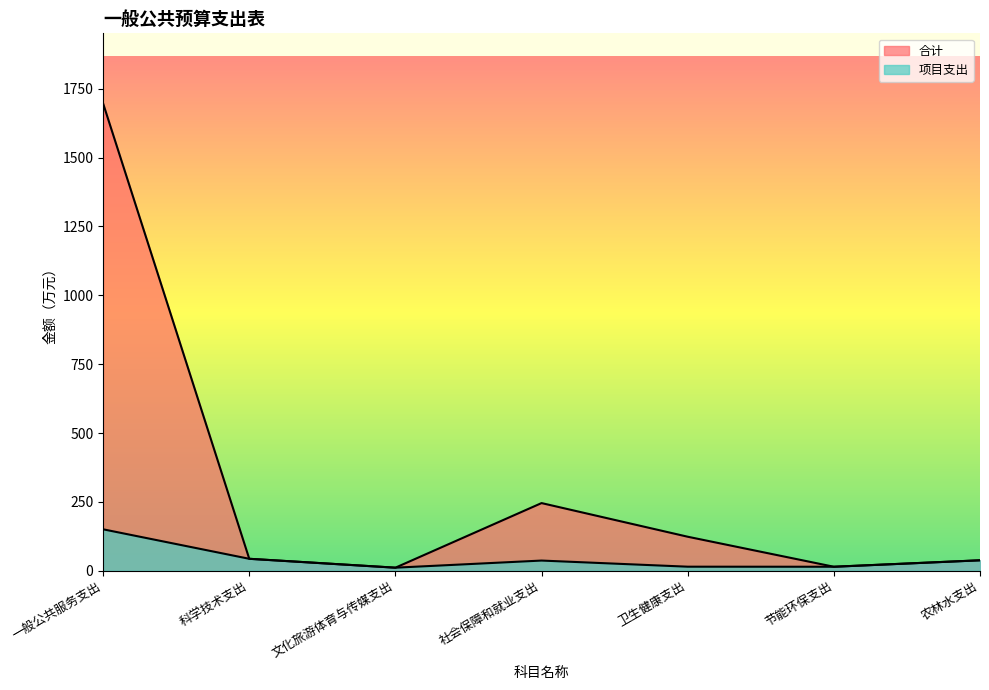

True or false: 合计 and 项目支出 intersect in this chart.

False